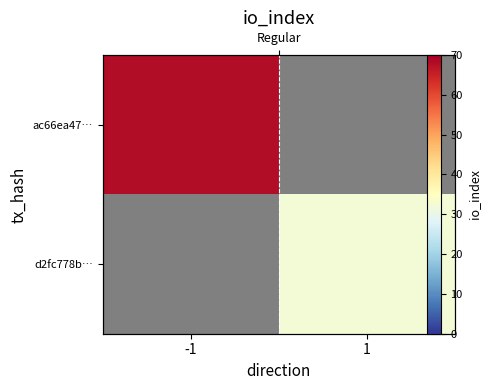

List the labels in order of d2fc778b… value, largest first.

-1, 1